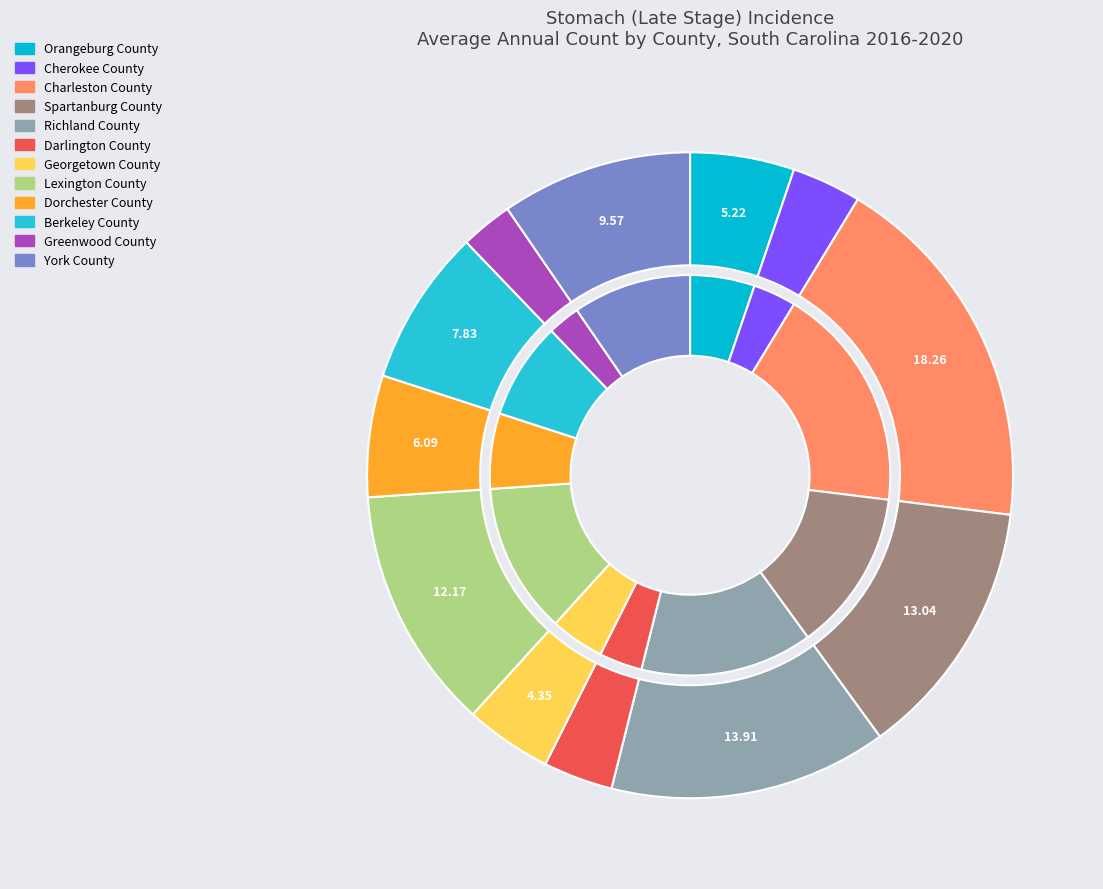

Is it true that Spartanburg County is 1% of the pie?

False